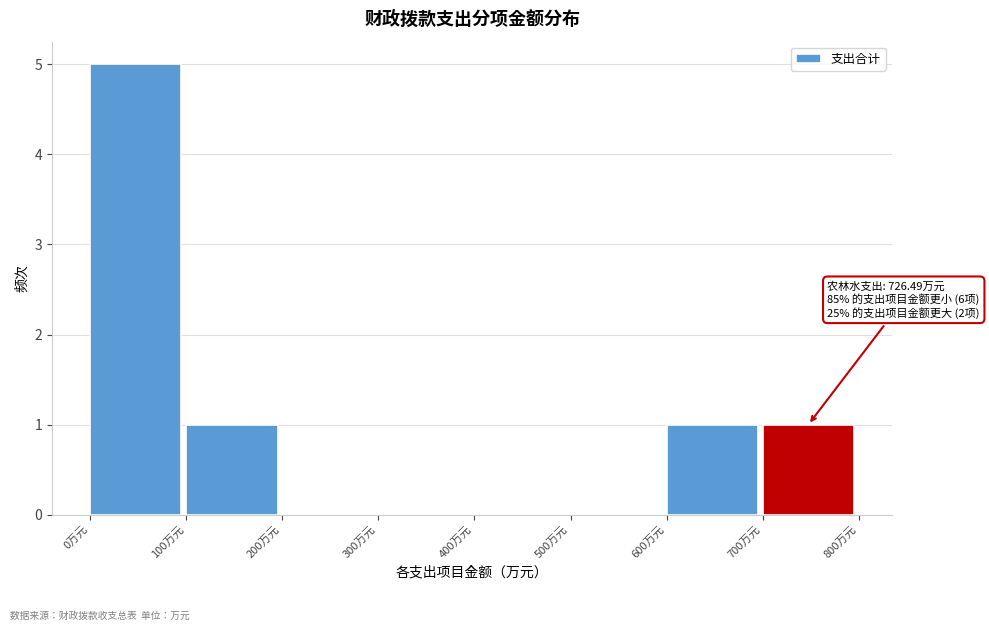

Which range on the x-axis has the tallest bar?

0 to 100